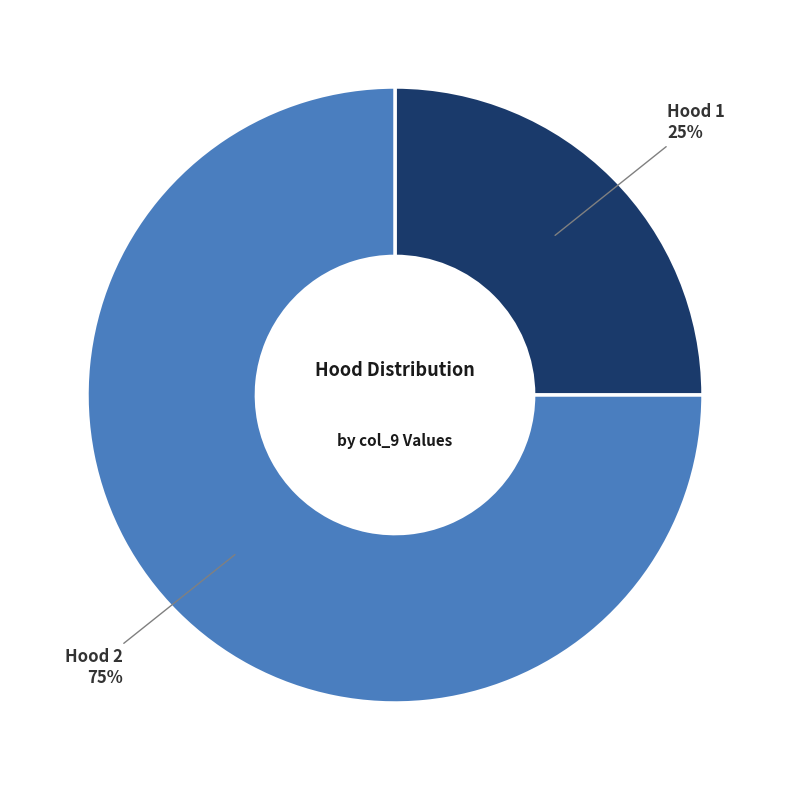

To the nearest percent, what is the average slice percentage?

50%